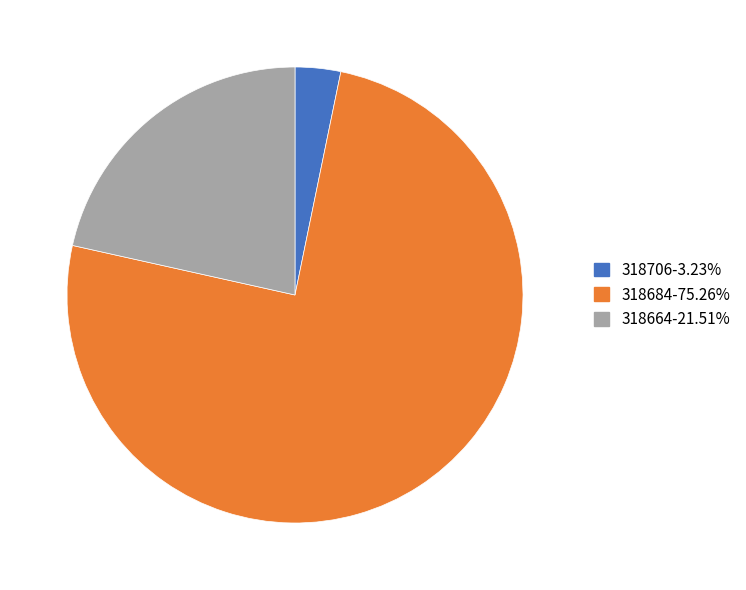

Combined, do 318706-3.23% and 318664-21.51% account for over 50%?

No